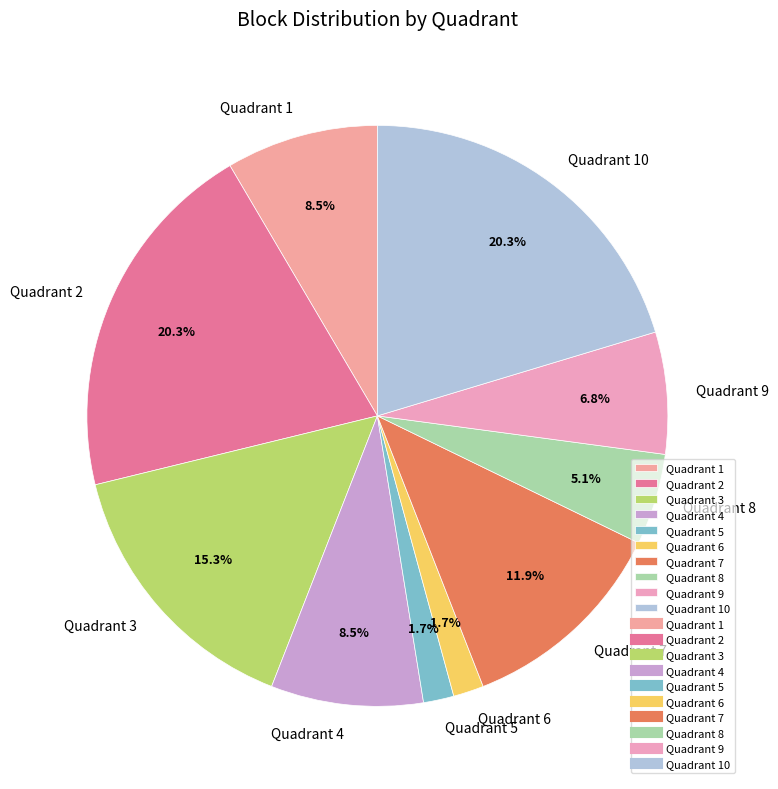

To the nearest percent, what is the average slice percentage?

10%